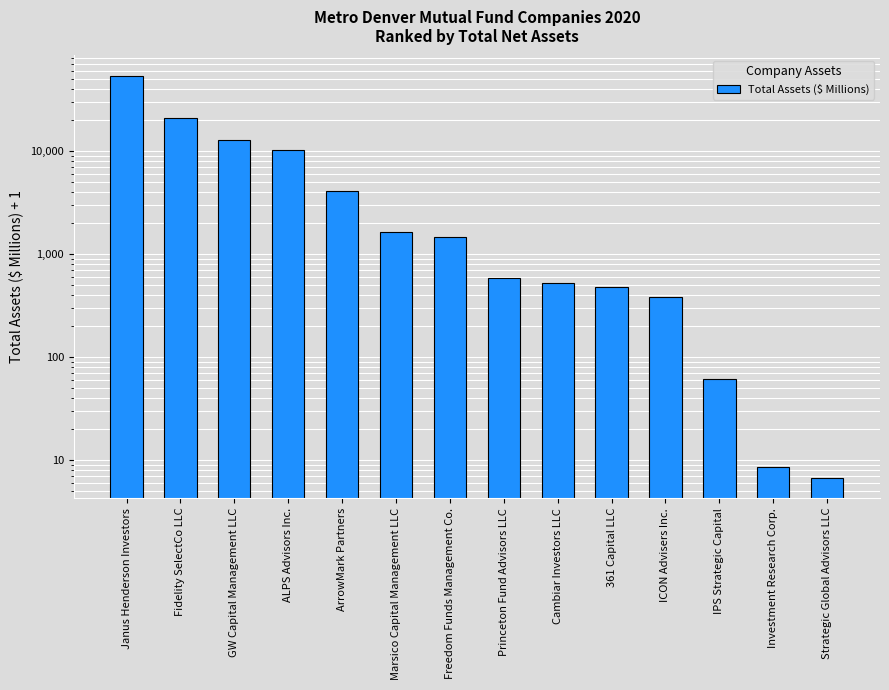

Reading right to left, list all the values displayed in this chart.

6.7	8.5	61.4	384.1	478.4	524.8	589.0	1451.0	1621.0	4071.0	10301.0	12781.0	21131.0	53931.0